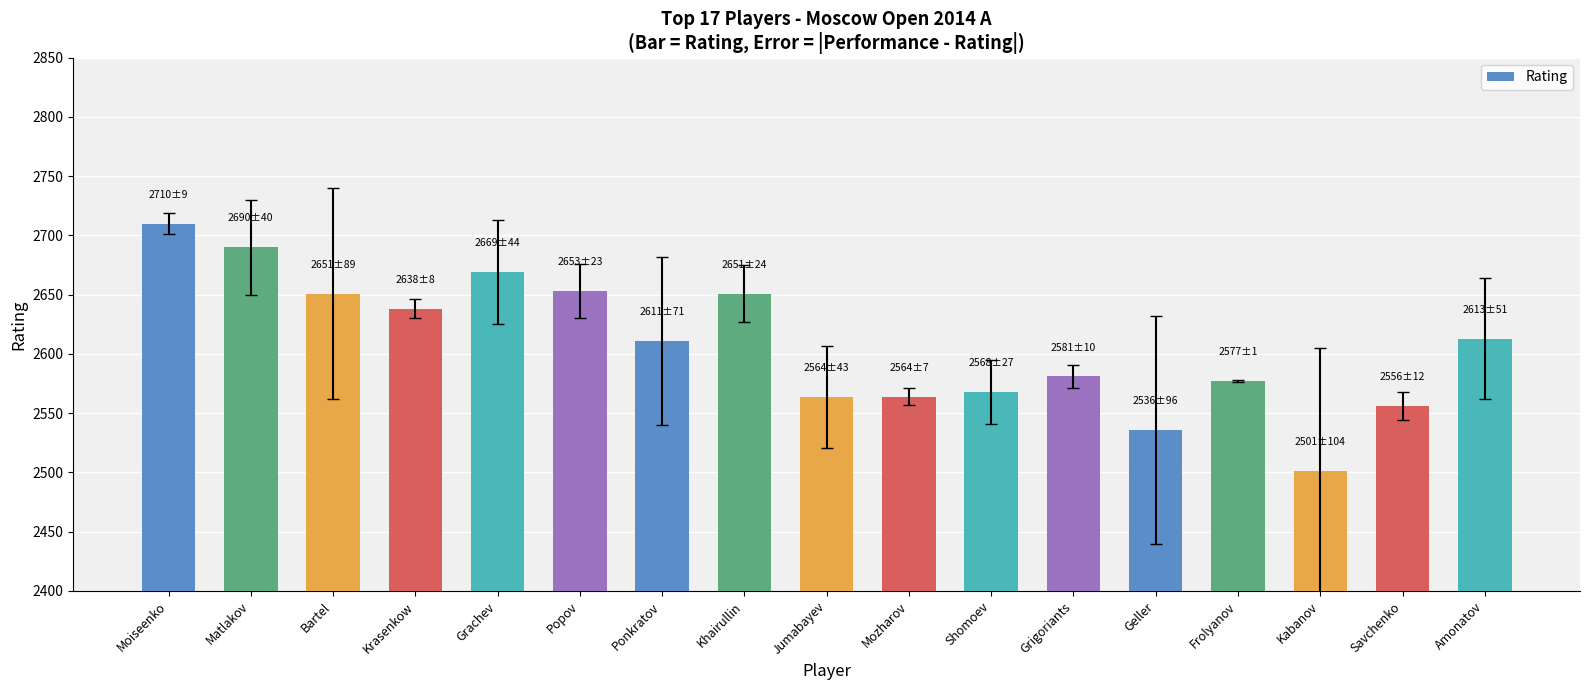

The value at Frolyanov is 1744. True or false?

False